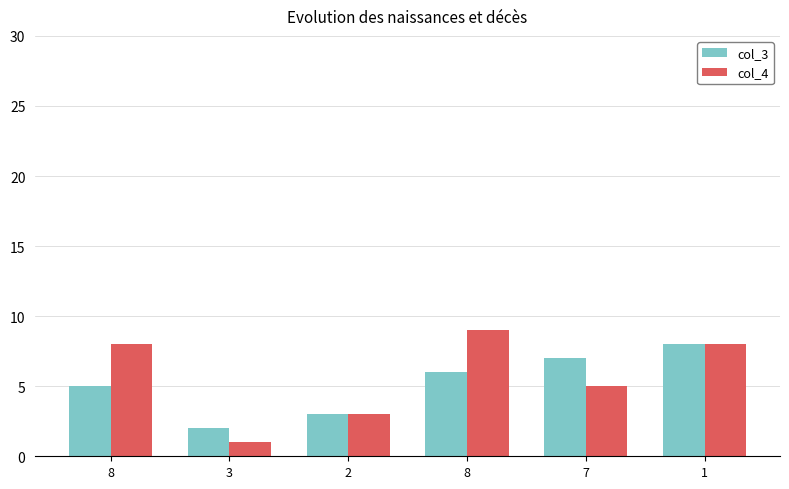

Reading right to left, extract all data points from this chart.

col_3: 1=8	7=7	8=6	2=3	3=2	8=5
col_4: 1=8	7=5	8=9	2=3	3=1	8=8